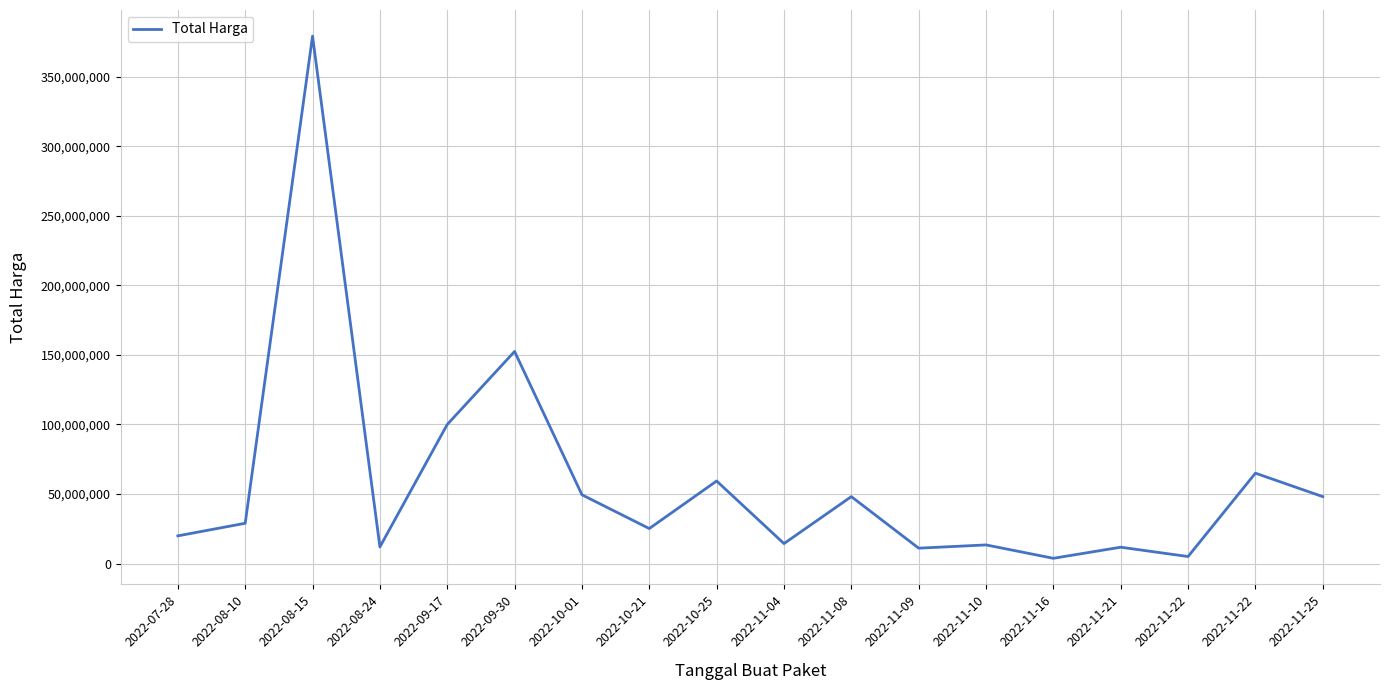

What is the label of the 8th point from the left?

2022-10-21